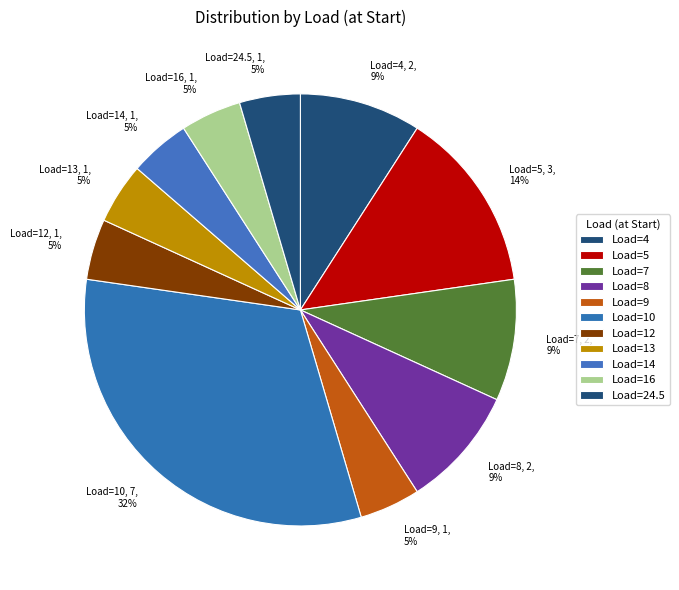

Between Load=4 and Load=12, which is larger?

Load=4